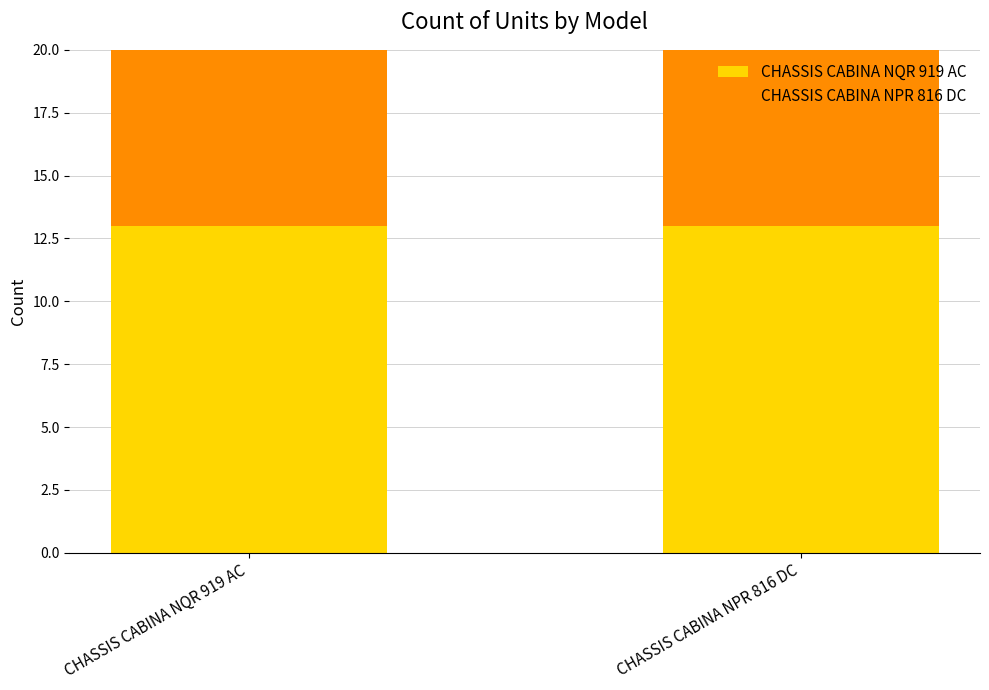

What is the average value of the CHASSIS CABINA NQR 919 AC series?

13